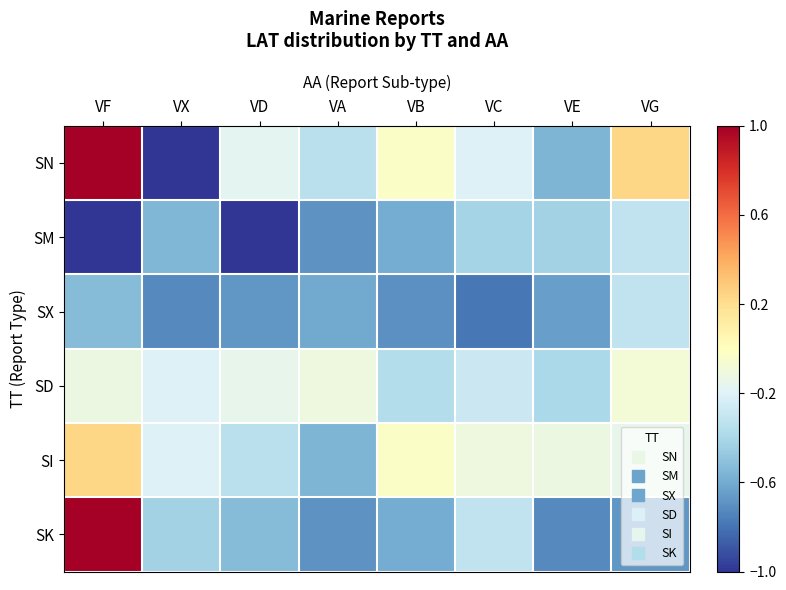

Reading left to right, what are all the values shown in this chart?

SN: VF=1.0	VX=-1.0	VD=-0.2	VA=-0.3	VB=-0.0	VC=-0.2	VE=-0.6	VG=0.2
SM: VF=-1.0	VX=-0.6	VD=-1.0	VA=-0.7	VB=-0.6	VC=-0.4	VE=-0.4	VG=-0.3
SX: VF=-0.5	VX=-0.7	VD=-0.7	VA=-0.6	VB=-0.7	VC=-0.8	VE=-0.6	VG=-0.3
SD: VF=-0.1	VX=-0.2	VD=-0.1	VA=-0.1	VB=-0.4	VC=-0.3	VE=-0.4	VG=-0.1
SI: VF=0.2	VX=-0.2	VD=-0.3	VA=-0.6	VB=-0.0	VC=-0.1	VE=-0.1	VG=-0.1
SK: VF=1.0	VX=-0.4	VD=-0.5	VA=-0.7	VB=-0.6	VC=-0.3	VE=-0.7	VG=-0.7